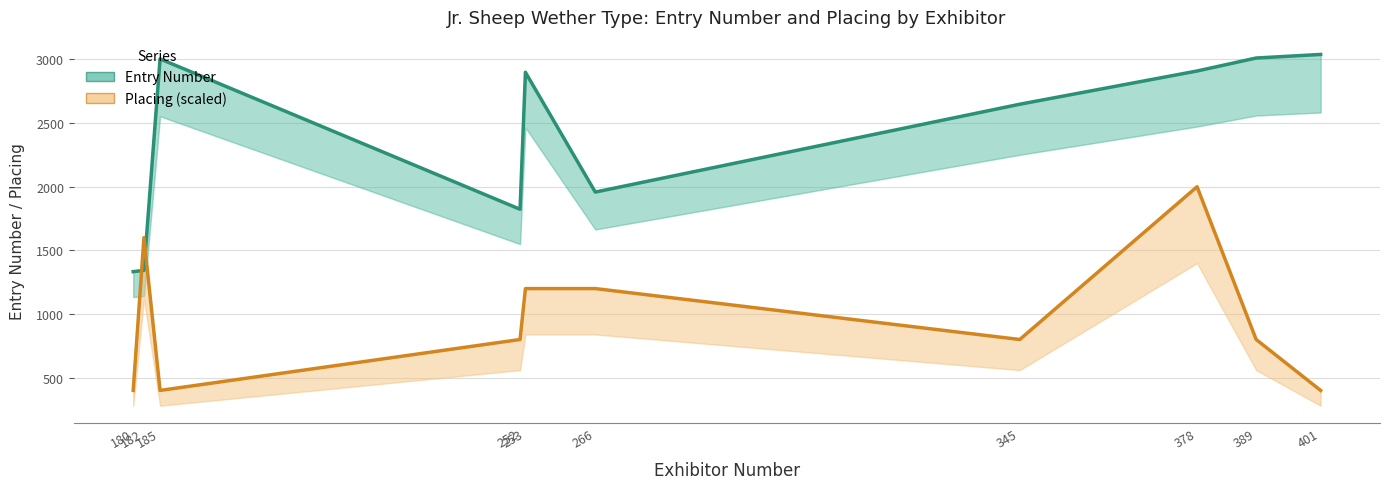

Does the chart display data point markers on the line(s)?

No